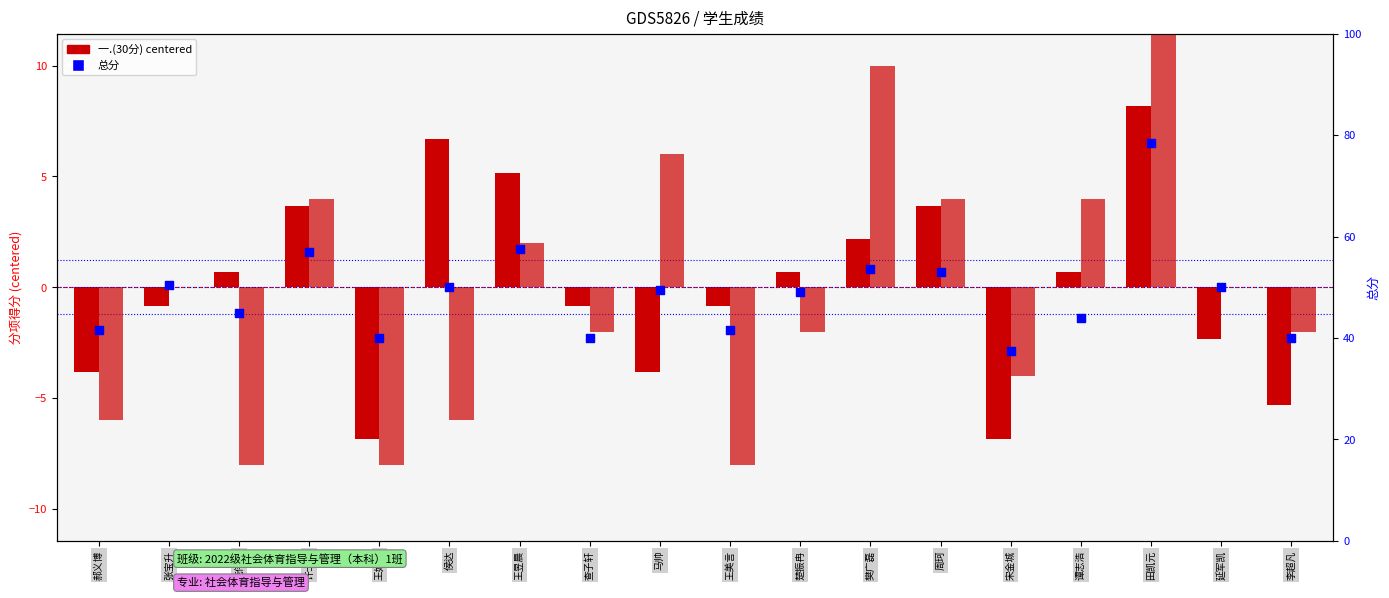

What is the total value across all series at 樊广磊?

65.7